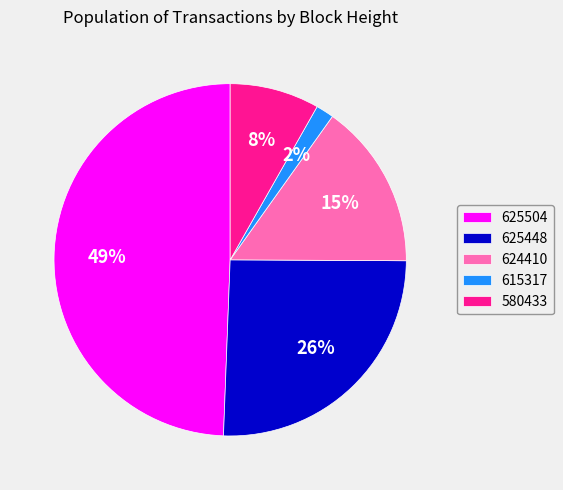

Is it true that 624410 is 28% of the pie?

False